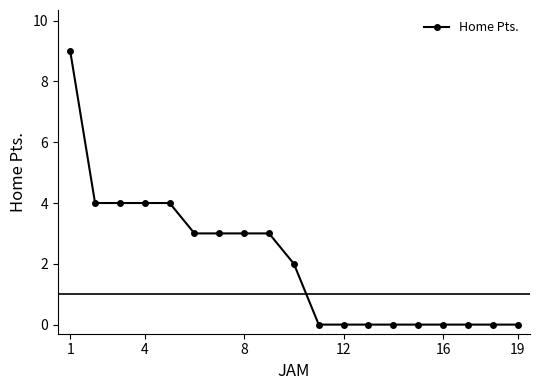

What is the greatest value displayed?

9